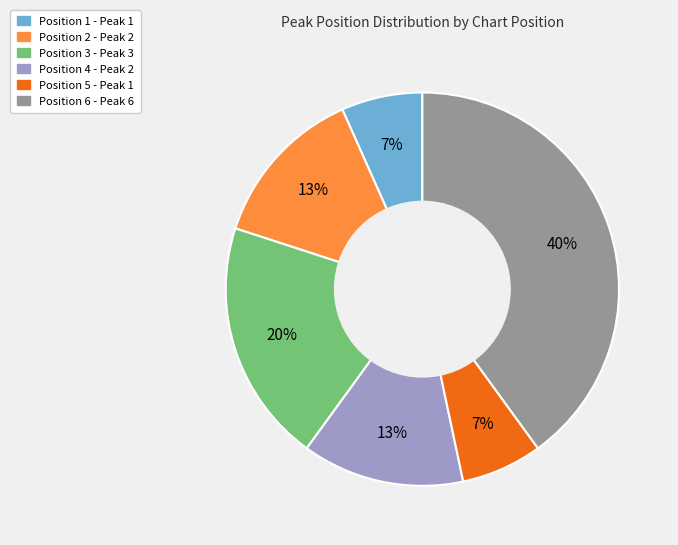

To the nearest percent, what is the difference between the largest and smallest slice percentages?

33%